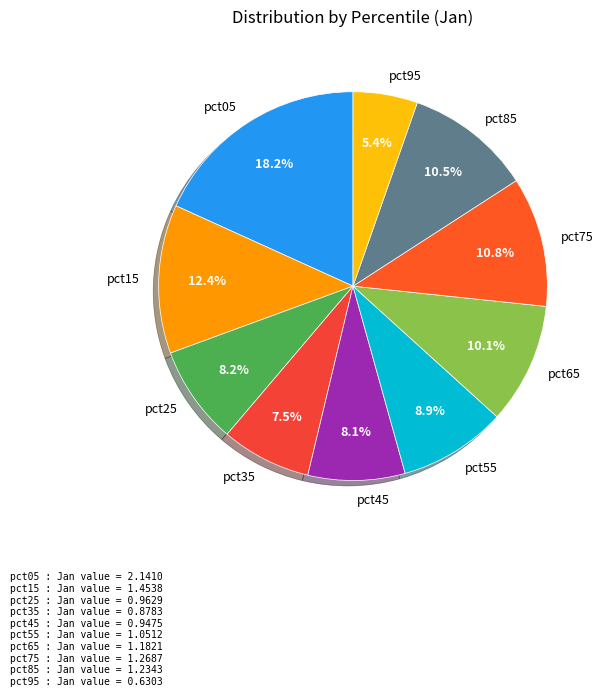

Which slice is the smallest?

pct95